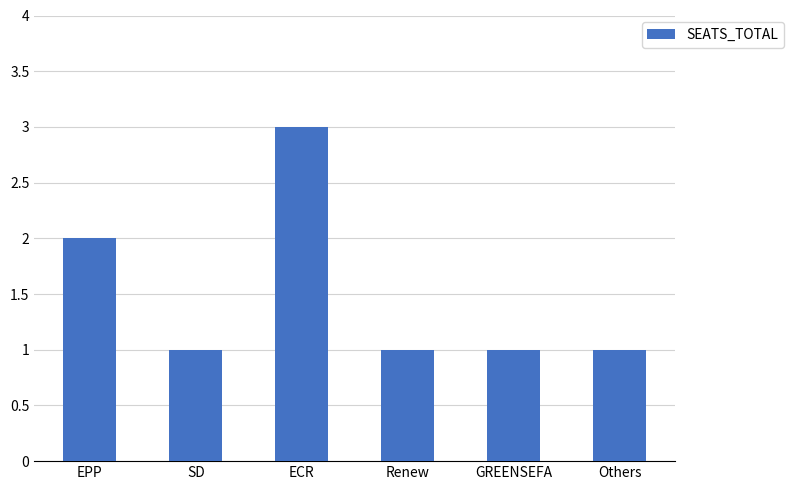

What is the sum of all values?

9